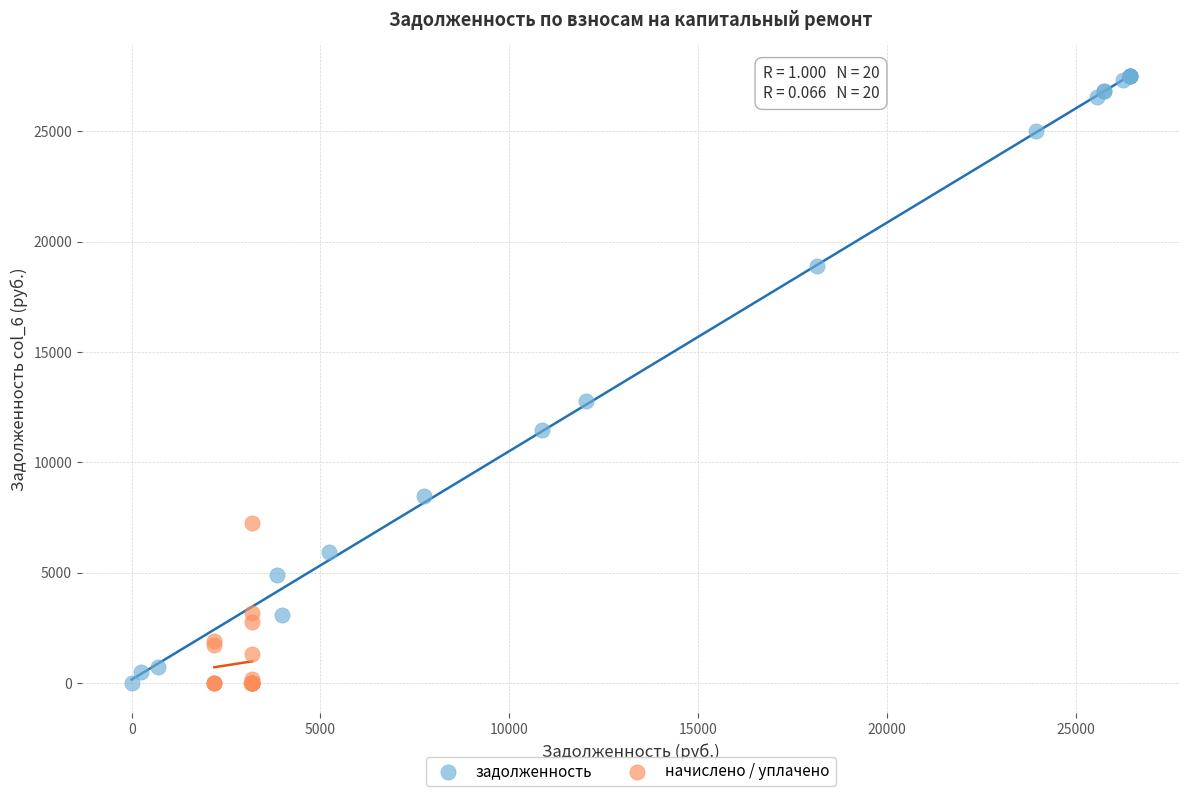

Which series has the largest Y range (max minus min)?

задолженность